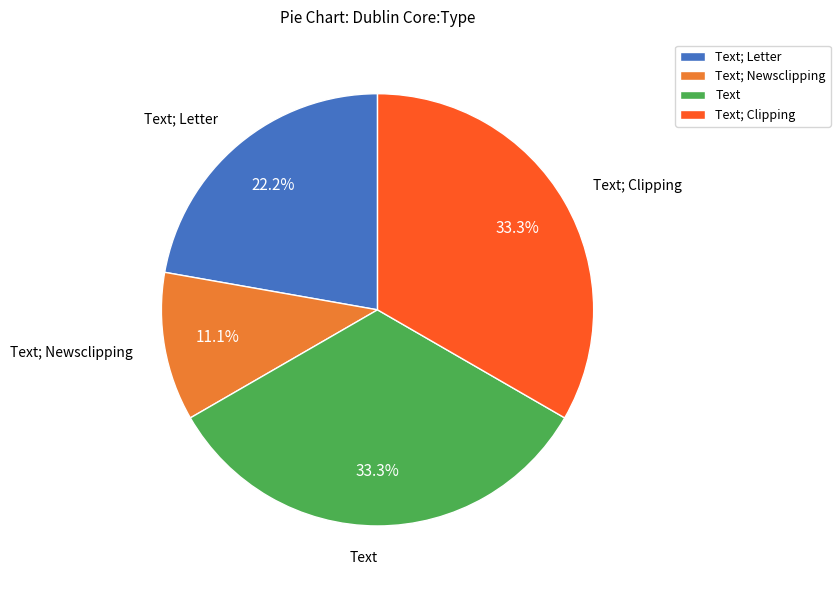

What is the smallest slice in the pie chart?

Text; Newsclipping